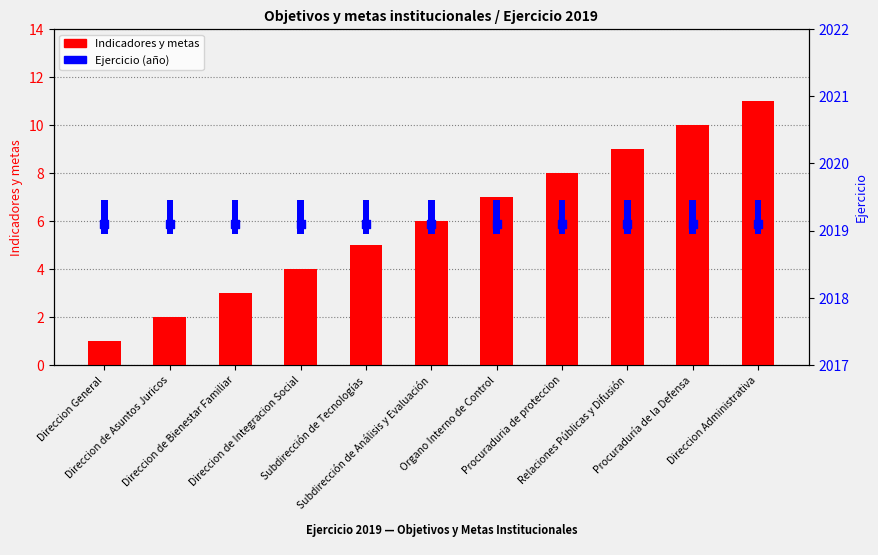

At how many categories does at least one series exceed 1959?

11